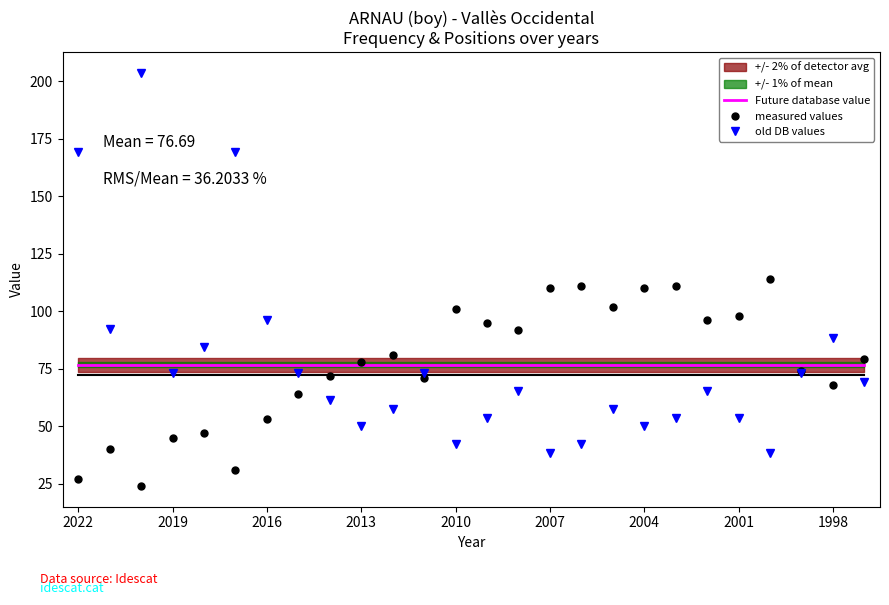

What is the maximum value for Future database value?

76.7